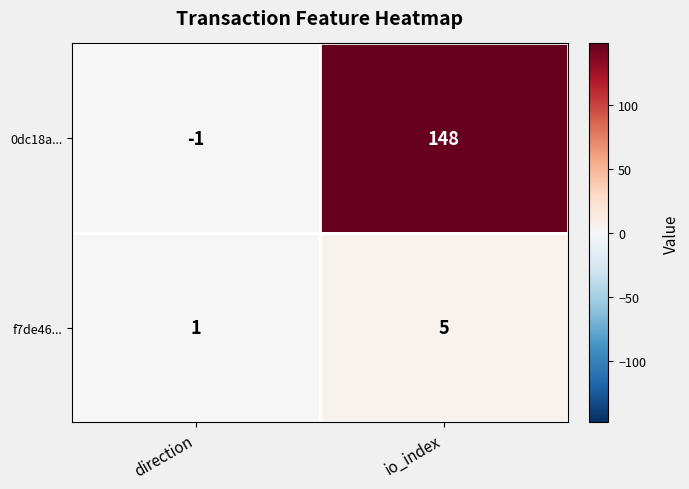

Is it true that 0dc18a... equals 227 at io_index?

False